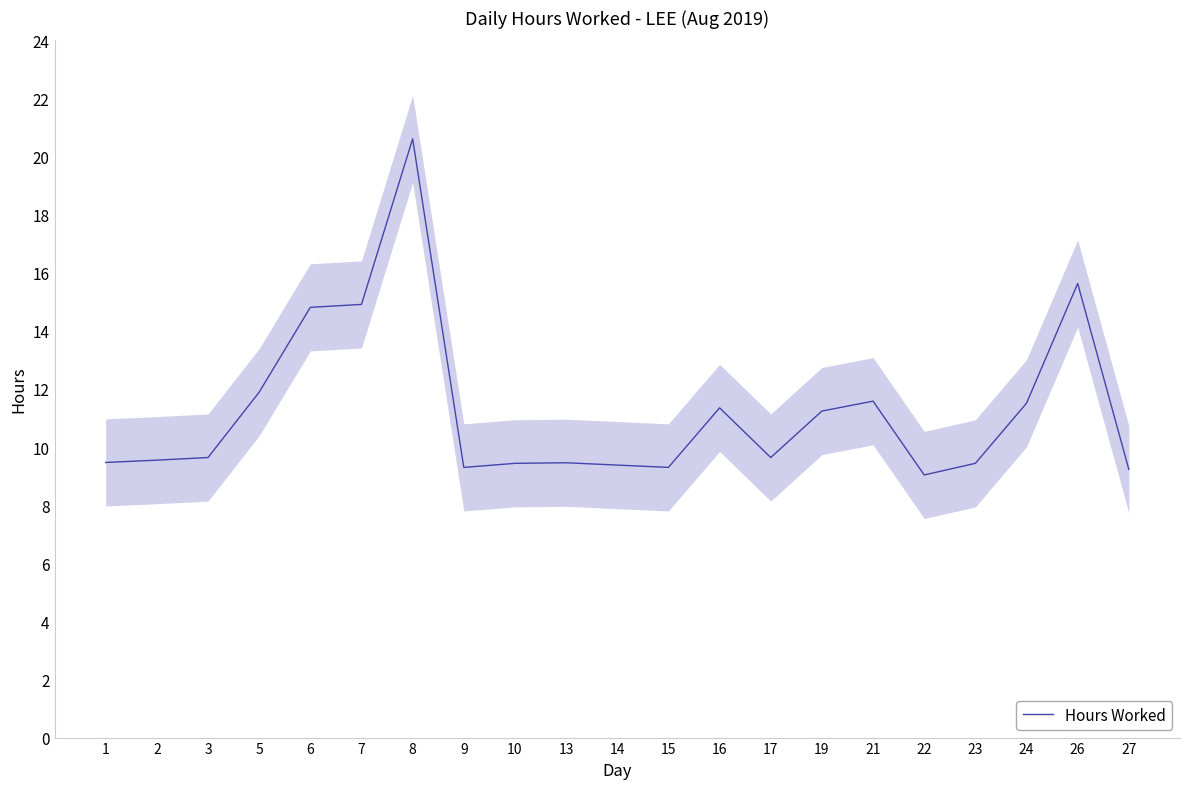

True or false: there are more than 1 points higher than both neighbors.

True